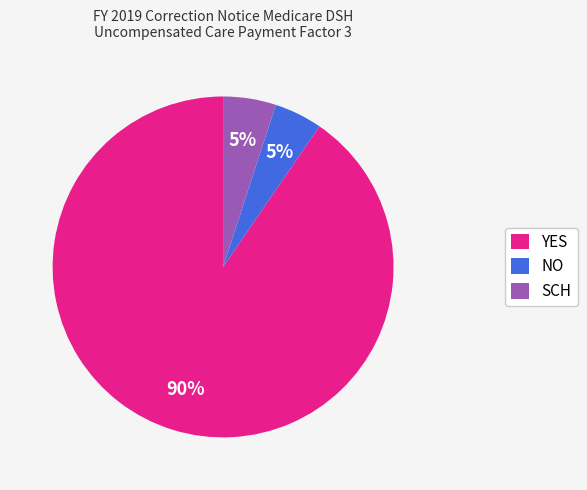

Is it true that YES is 90% of the pie?

True